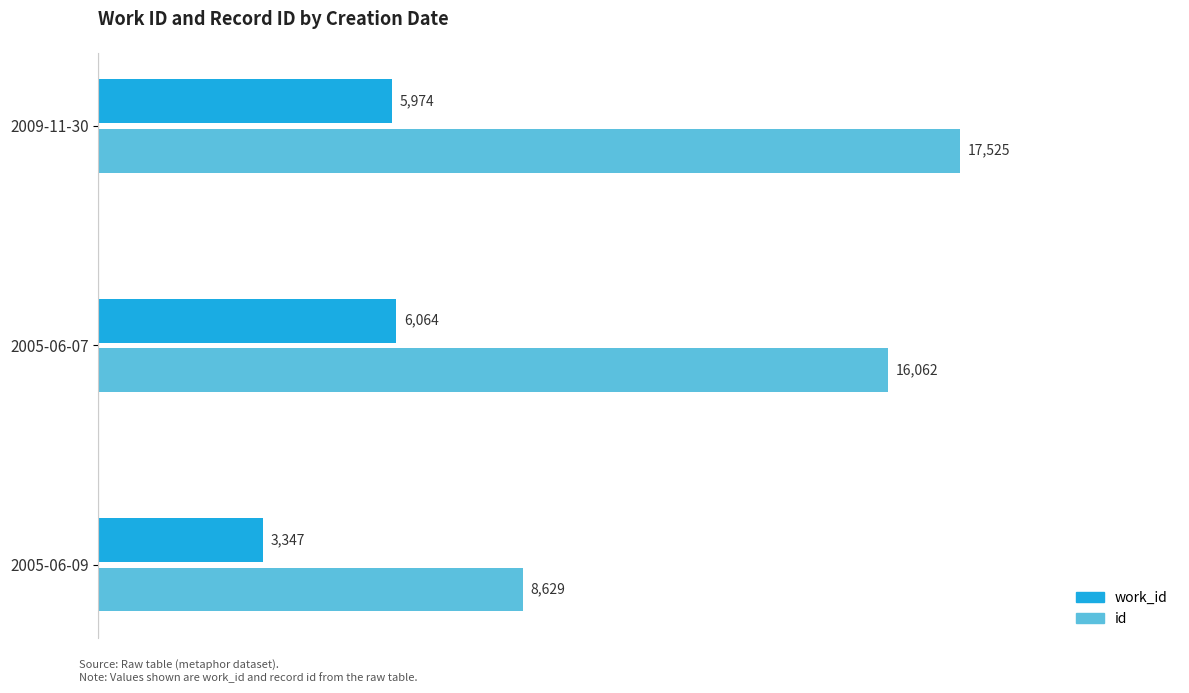

Which label corresponds to the smallest value in the chart?

2005-06-09